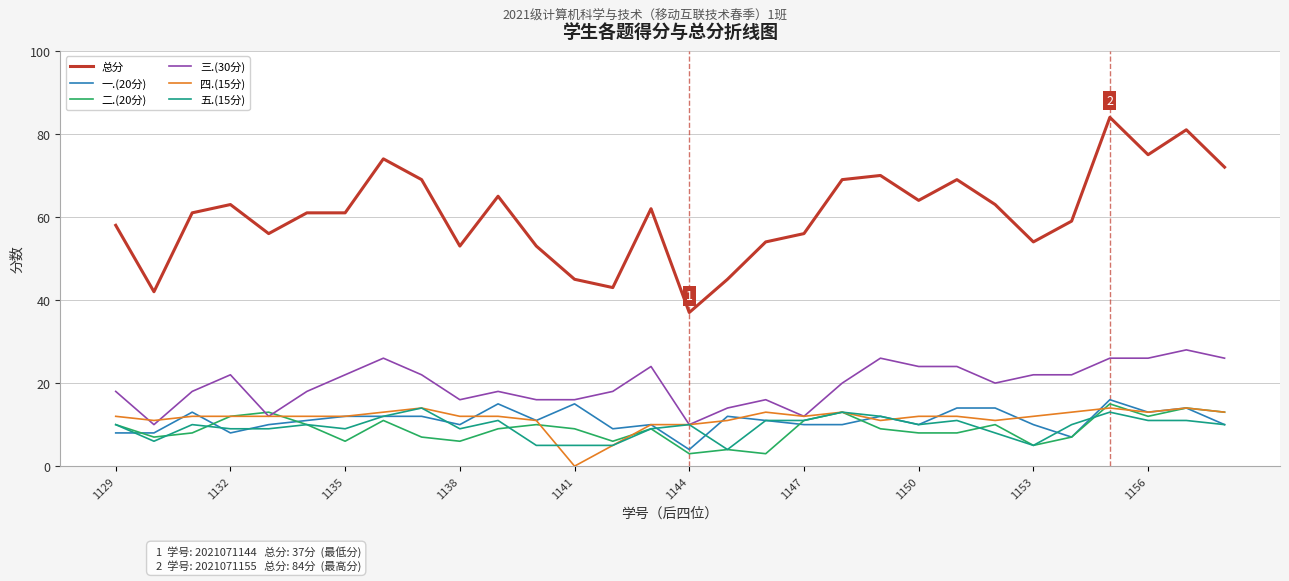

True or false: 总分 and 四.(15分) cross at least once.

False